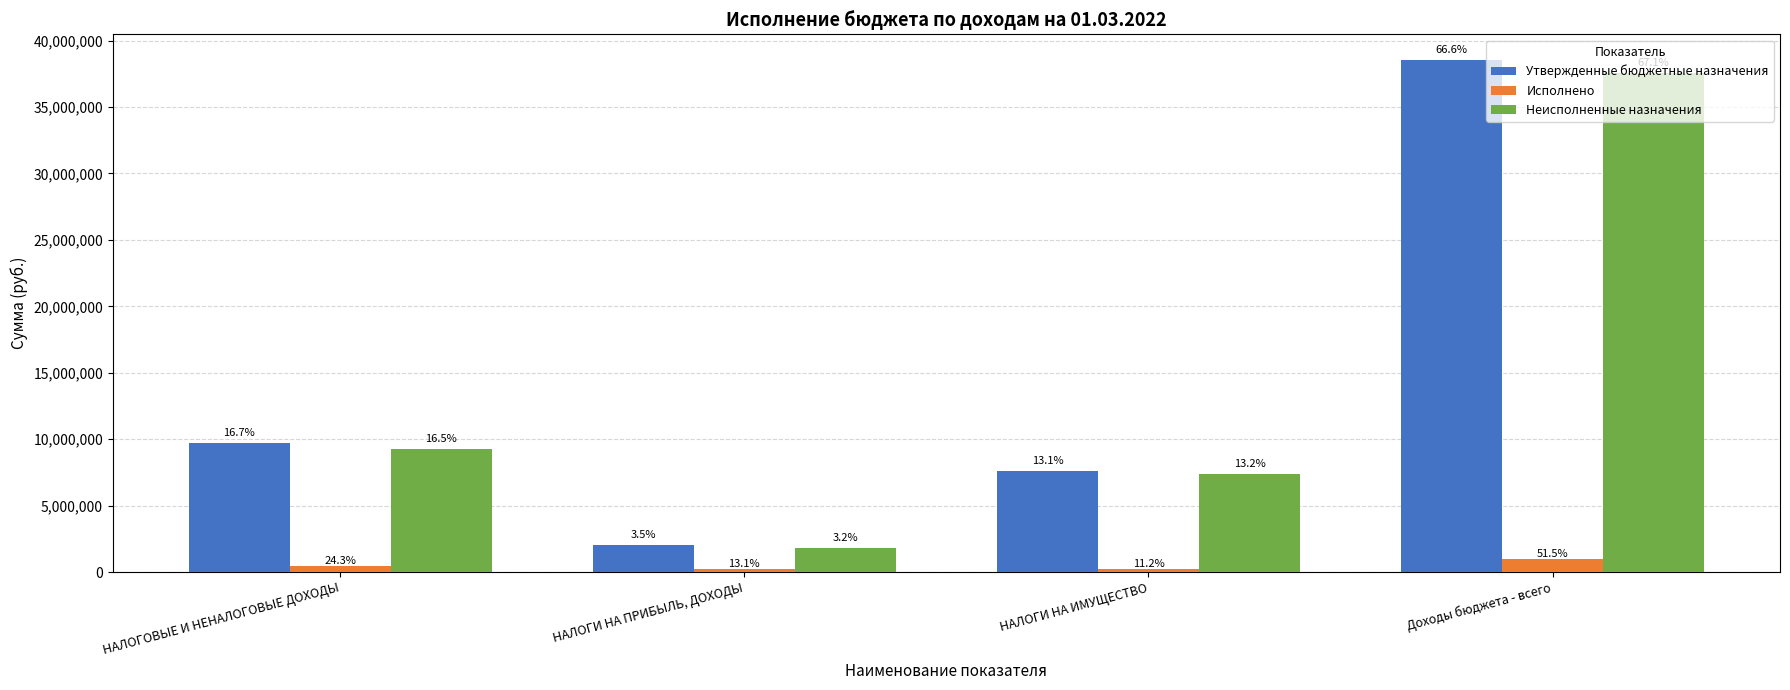

Does the chart contain any negative values?

No